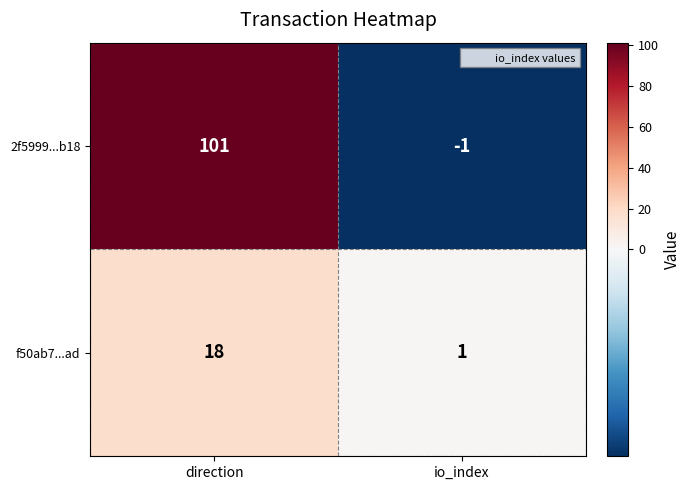

Which series has the largest total across all categories?

2f5999...b18